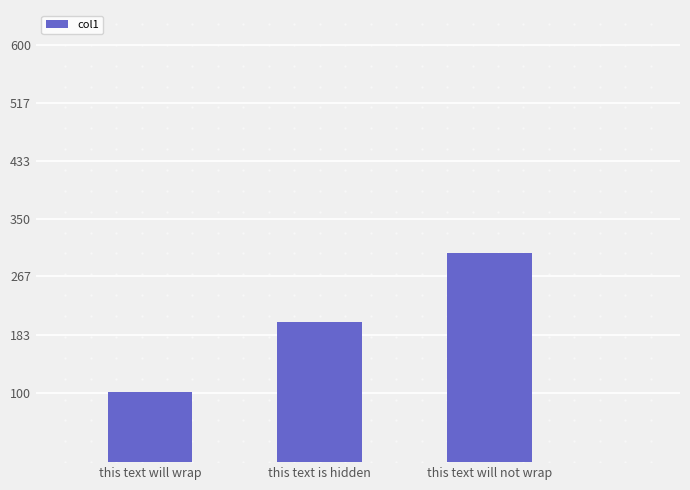

How many values are below 201?

1